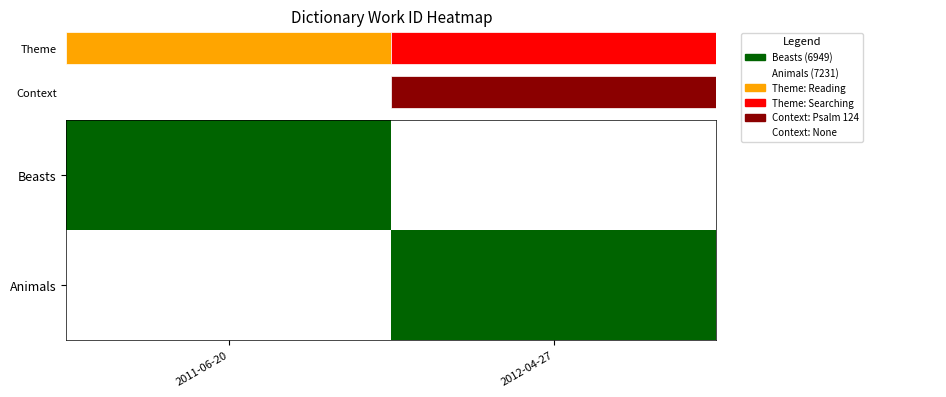

List the labels in order of Beasts value, largest first.

2011-06-20, 2012-04-27